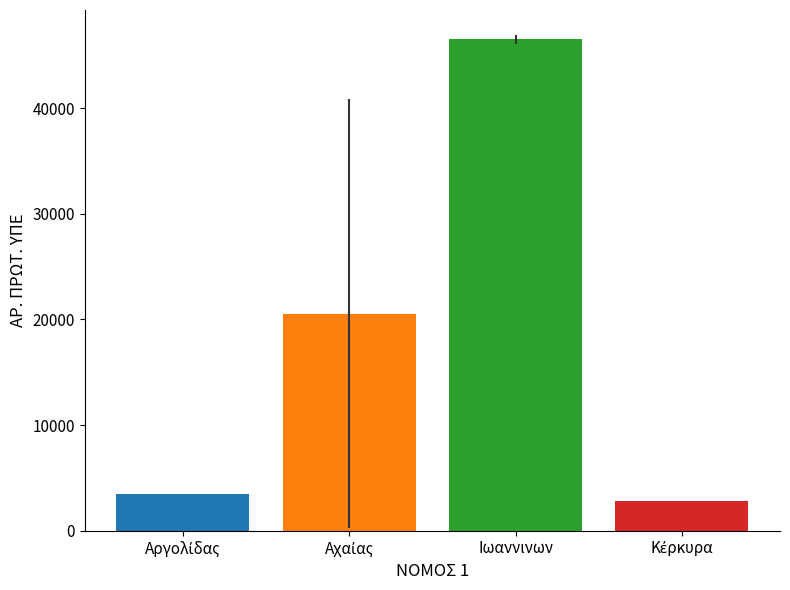

What is the average value?

18333.6